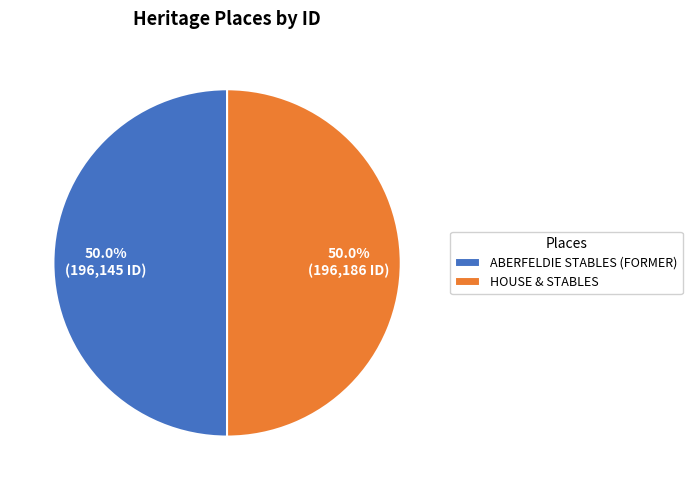

Count the number of slices in the pie.

2